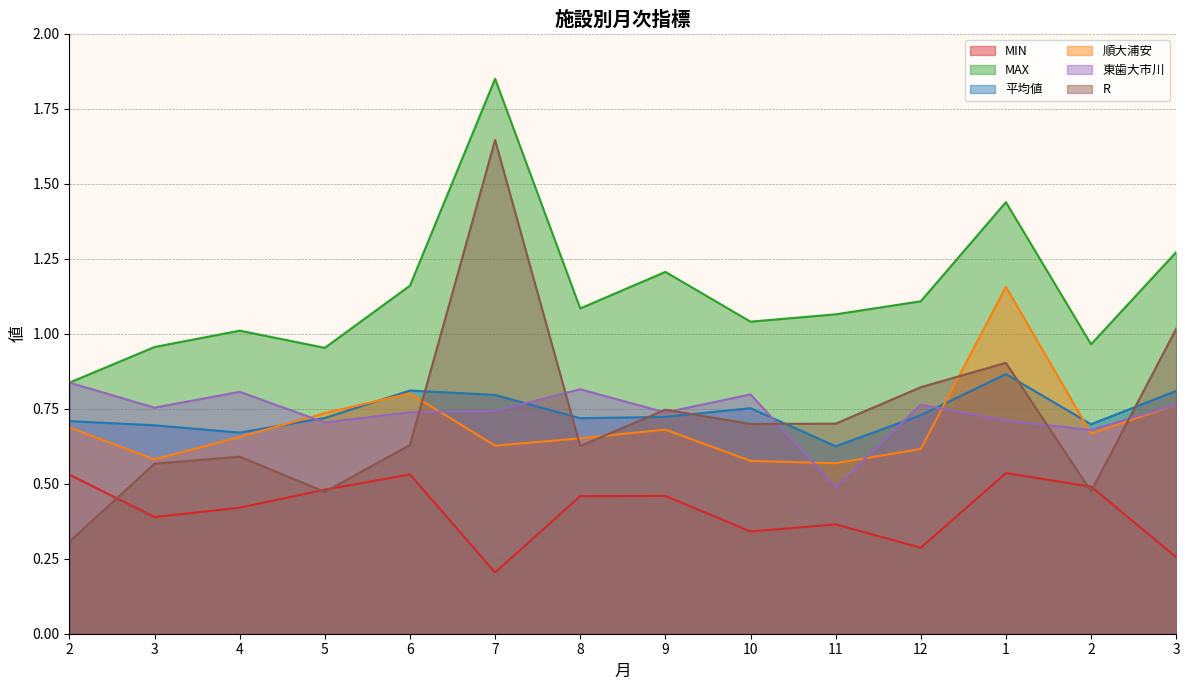

Which category has the lowest value across all series?

7